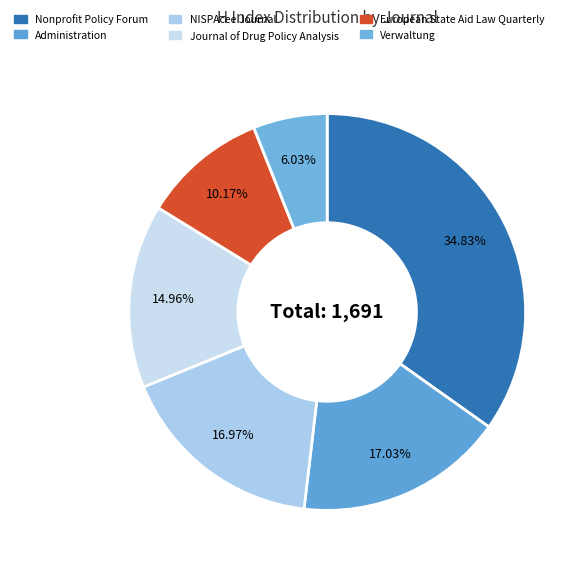

To the nearest percent, what portion does Nonprofit Policy Forum represent?

35%